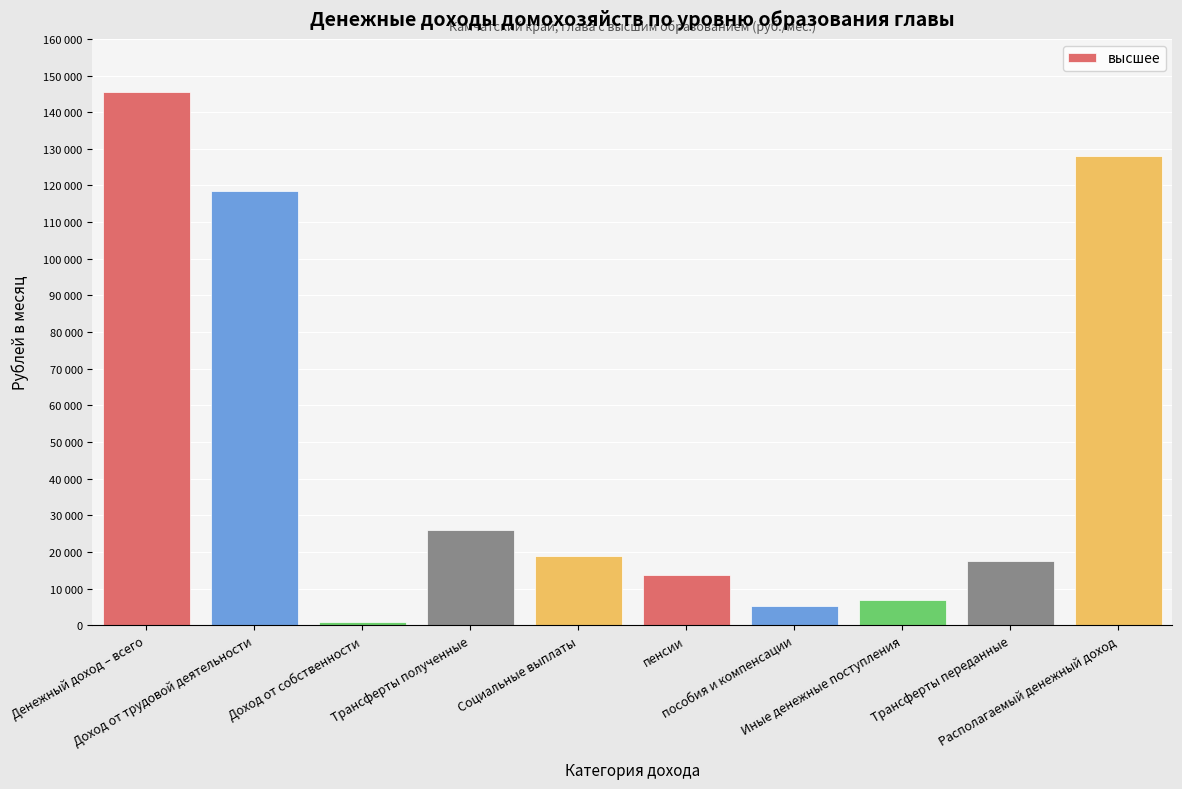

Does the chart contain any negative values?

No